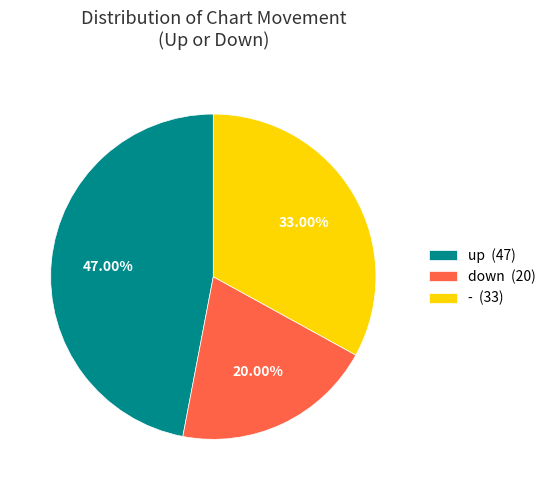

Rank the categories by value from highest to lowest.

up, -, down